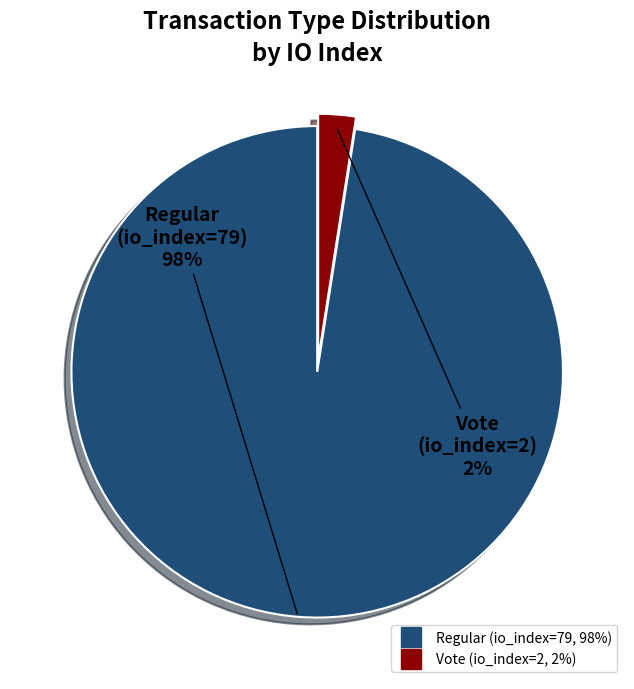

How many slices are in this pie chart?

2